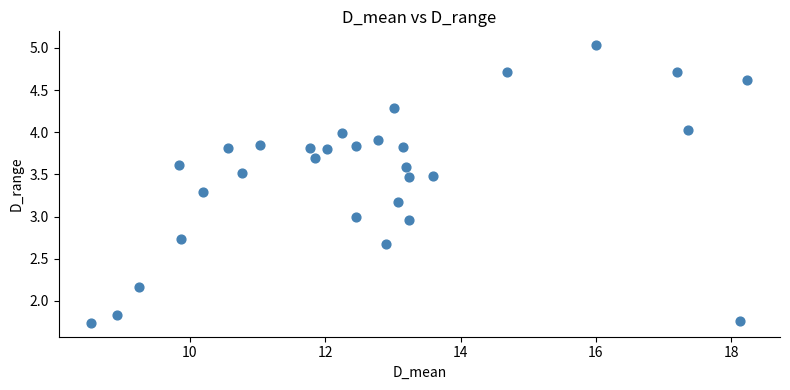

What is the range of Y values (max minus min)?

3.3